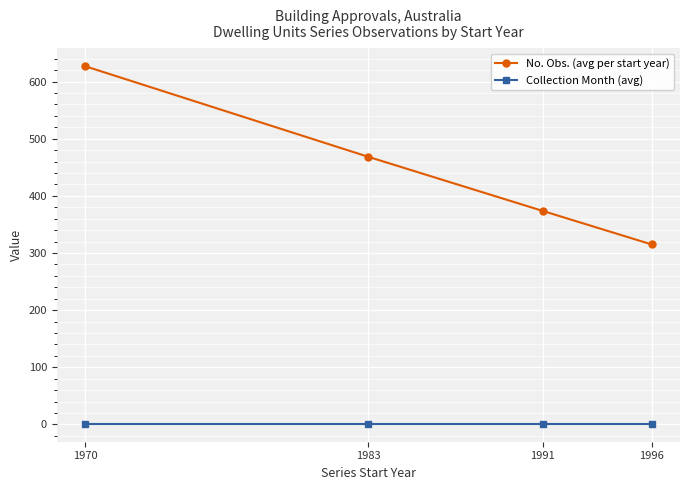

Which label corresponds to the largest value in the chart?

1970